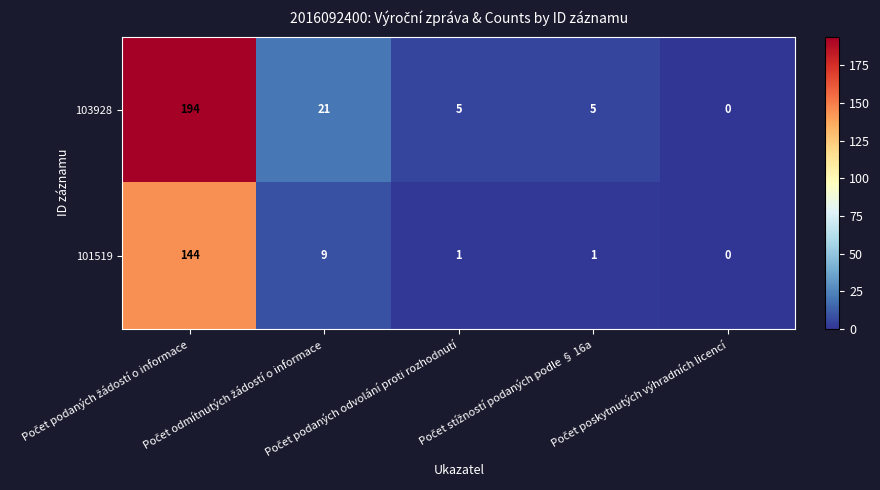

Which series has the largest total across all categories?

103928